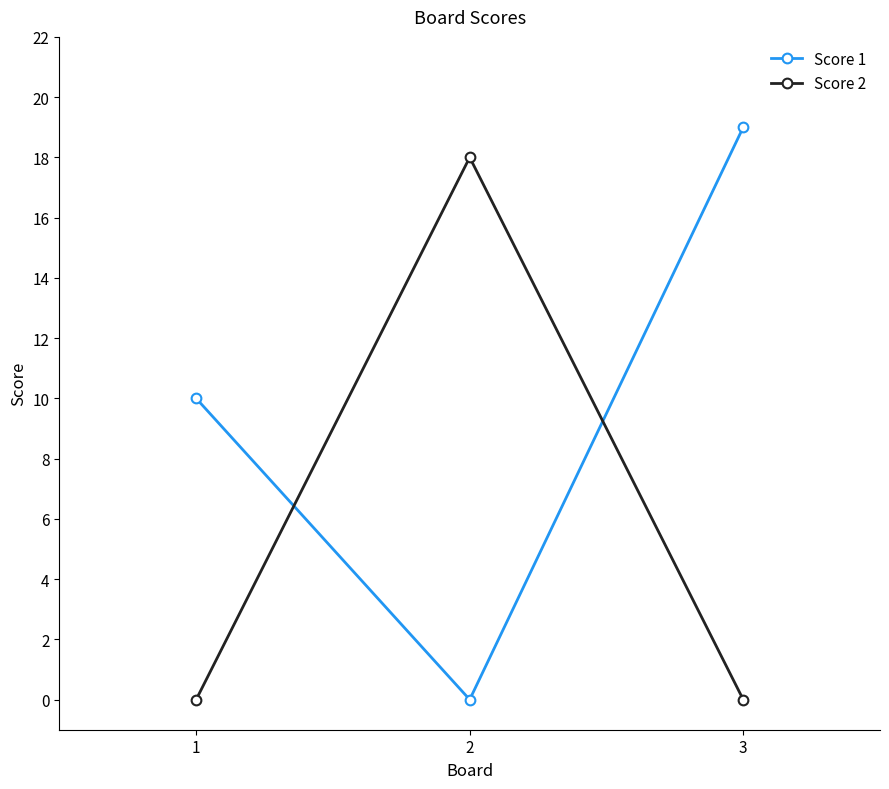

What is the maximum value shown in the chart?

19